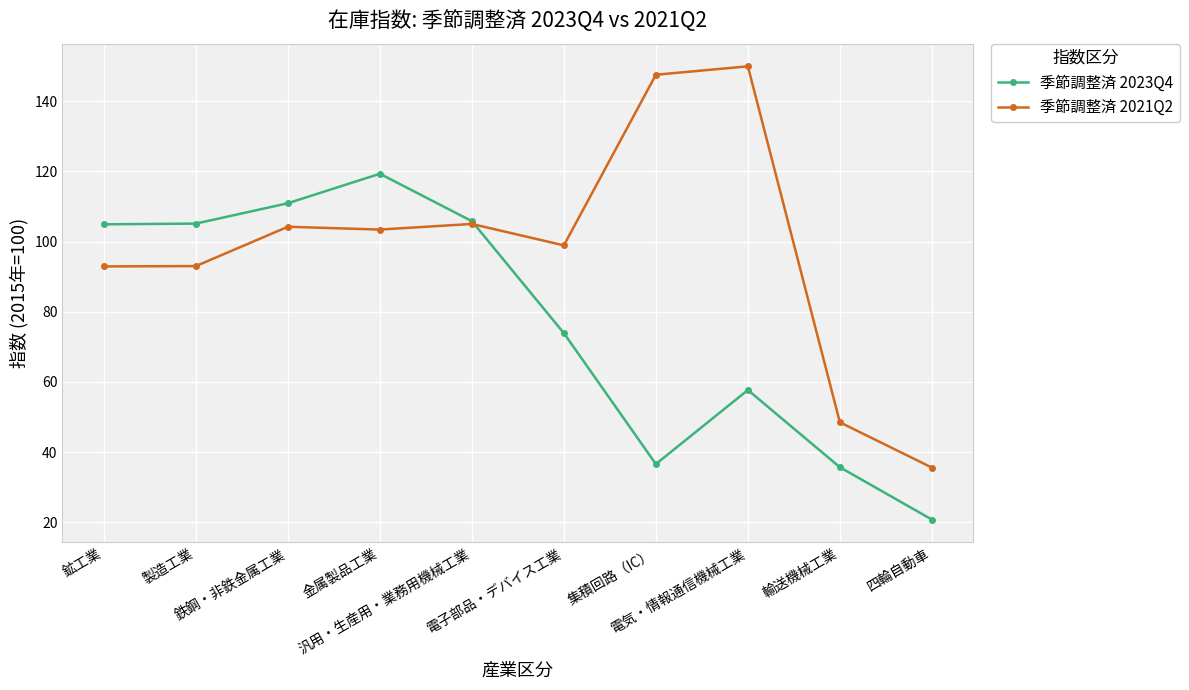

Where does the 季節調整済 2023Q4 series first go above 104?

鉱工業